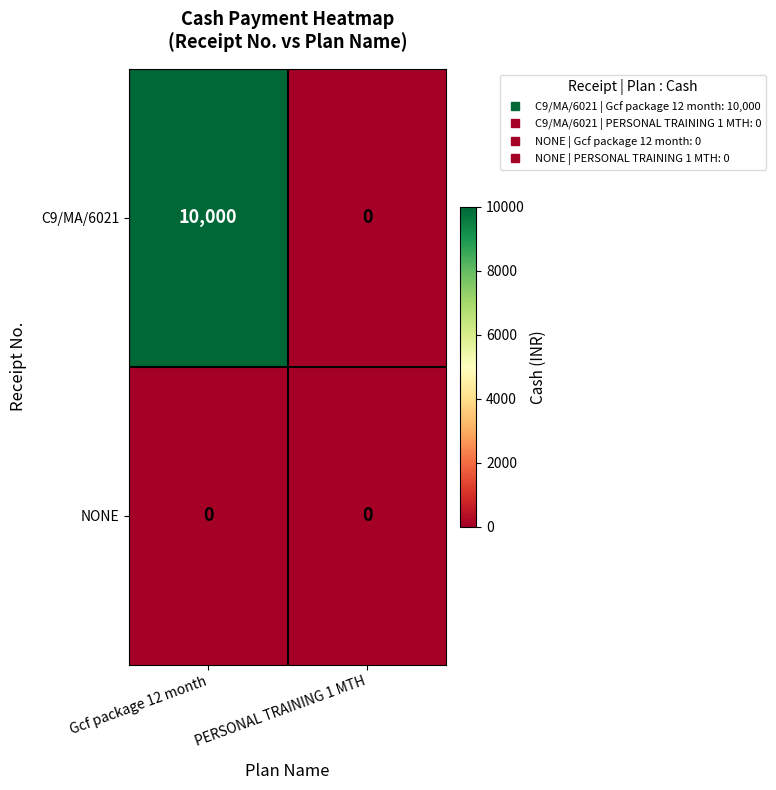

What is the average value of the C9/MA/6021 series?

5000